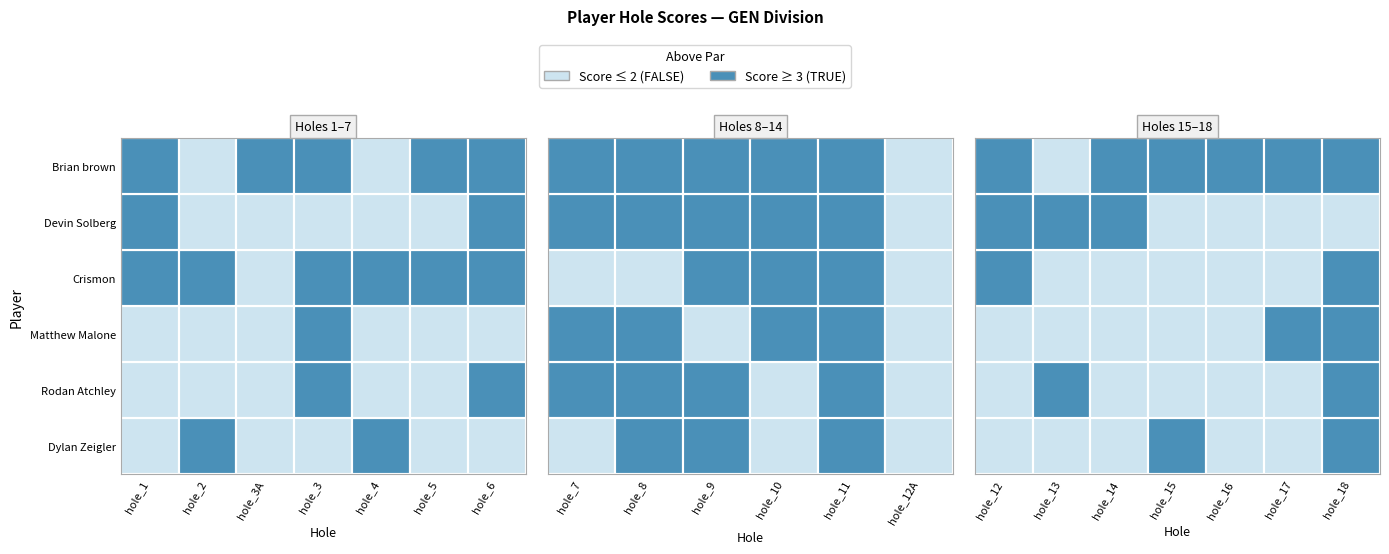

Is the value of Brian brown & Nick Copeland at hole_2 greater than the value of Matthew Malone at hole_3?

No